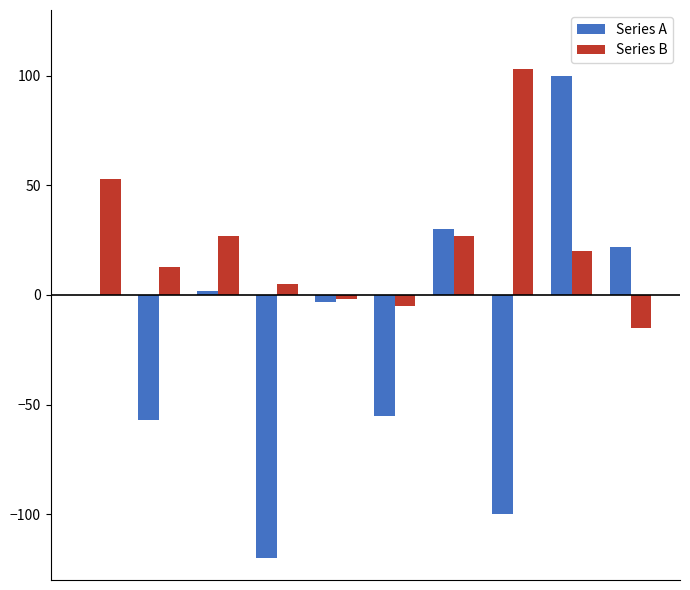

Which series has the largest total across all categories?

Series B